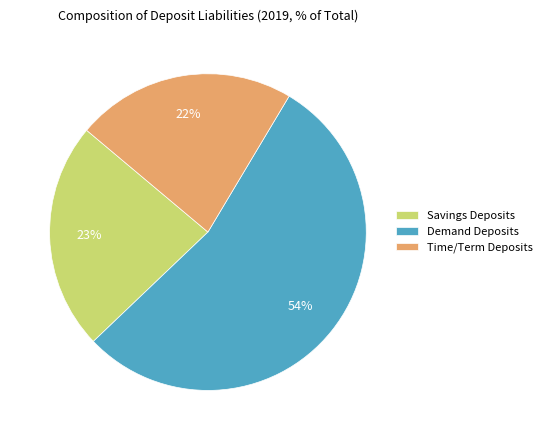

True or false: Time/Term Deposits accounts for 29% of the total.

False